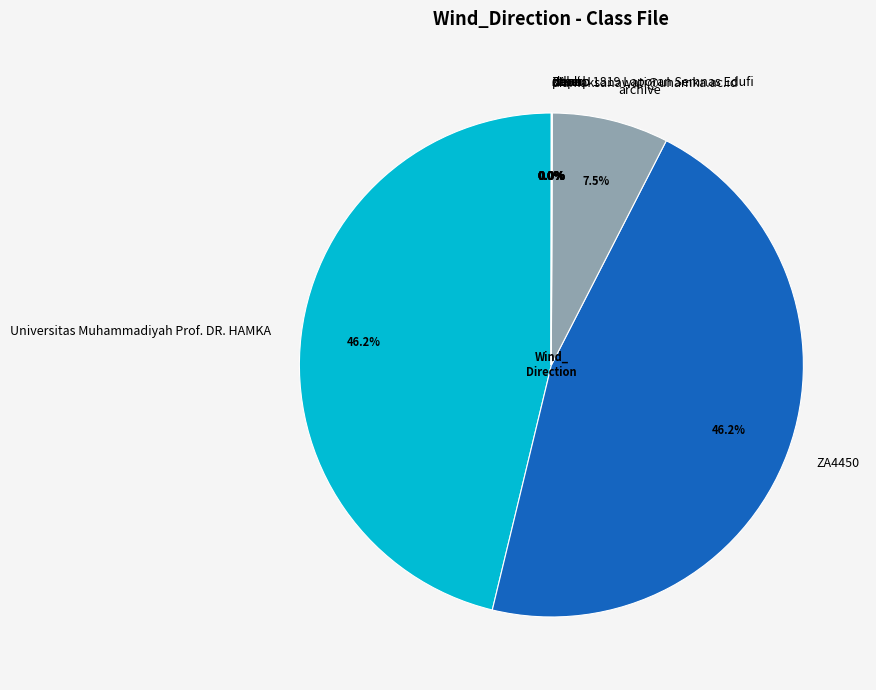

Is there a majority slice in this chart?

No